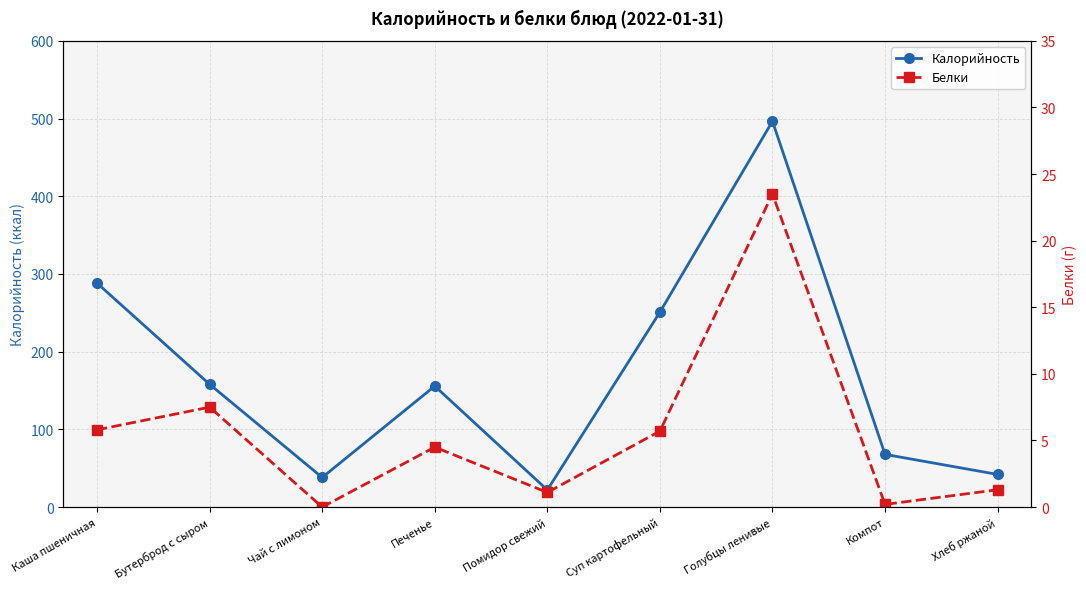

True or false: Калорийность and Белки intersect in this chart.

False